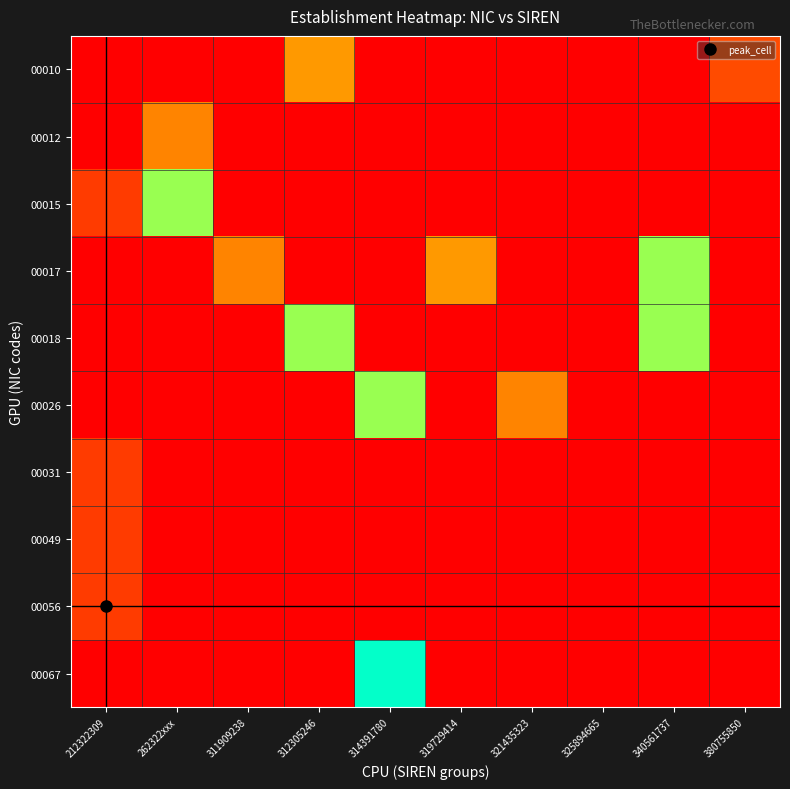

Reading left to right, extract all data points from this chart.

00010: 212322309=0.0	262322xxx=0.0	311909238=0.0	312305246=20.0	314391780=0.0	319729414=0.0	321435323=0.0	325894665=0.0	340561737=0.0	380755850=10.0
00012: 212322309=0.0	262322xxx=80.0	311909238=0.0	312305246=0.0	314391780=0.0	319729414=0.0	321435323=0.0	325894665=0.0	340561737=0.0	380755850=0.0
00015: 212322309=90.0	262322xxx=60.0	311909238=0.0	312305246=0.0	314391780=0.0	319729414=0.0	321435323=0.0	325894665=0.0	340561737=0.0	380755850=0.0
00017: 212322309=0.0	262322xxx=0.0	311909238=80.0	312305246=0.0	314391780=0.0	319729414=20.0	321435323=0.0	325894665=0.0	340561737=40.0	380755850=0.0
00018: 212322309=0.0	262322xxx=0.0	311909238=0.0	312305246=60.0	314391780=0.0	319729414=0.0	321435323=0.0	325894665=0.0	340561737=60.0	380755850=0.0
00026: 212322309=0.0	262322xxx=0.0	311909238=0.0	312305246=0.0	314391780=60.0	319729414=0.0	321435323=80.0	325894665=0.0	340561737=0.0	380755850=0.0
00031: 212322309=90.0	262322xxx=0.0	311909238=0.0	312305246=0.0	314391780=0.0	319729414=0.0	321435323=0.0	325894665=0.0	340561737=0.0	380755850=0.0
00049: 212322309=90.0	262322xxx=0.0	311909238=0.0	312305246=0.0	314391780=0.0	319729414=0.0	321435323=0.0	325894665=0.0	340561737=0.0	380755850=0.0
00056: 212322309=90.0	262322xxx=0.0	311909238=0.0	312305246=0.0	314391780=0.0	319729414=0.0	321435323=0.0	325894665=0.0	340561737=0.0	380755850=0.0
00067: 212322309=0.0	262322xxx=0.0	311909238=0.0	312305246=0.0	314391780=50.0	319729414=0.0	321435323=0.0	325894665=0.0	340561737=0.0	380755850=0.0